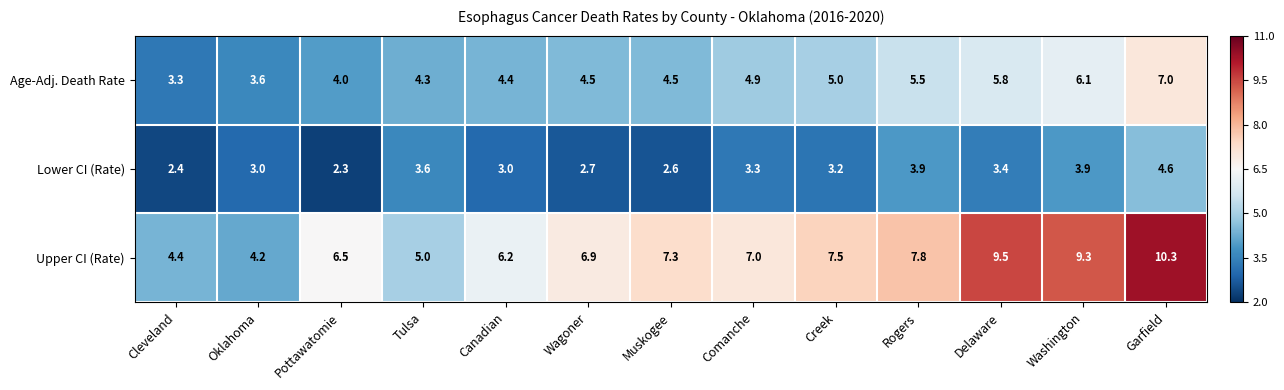

What is the total value across all series at Pottawatomie?

12.8